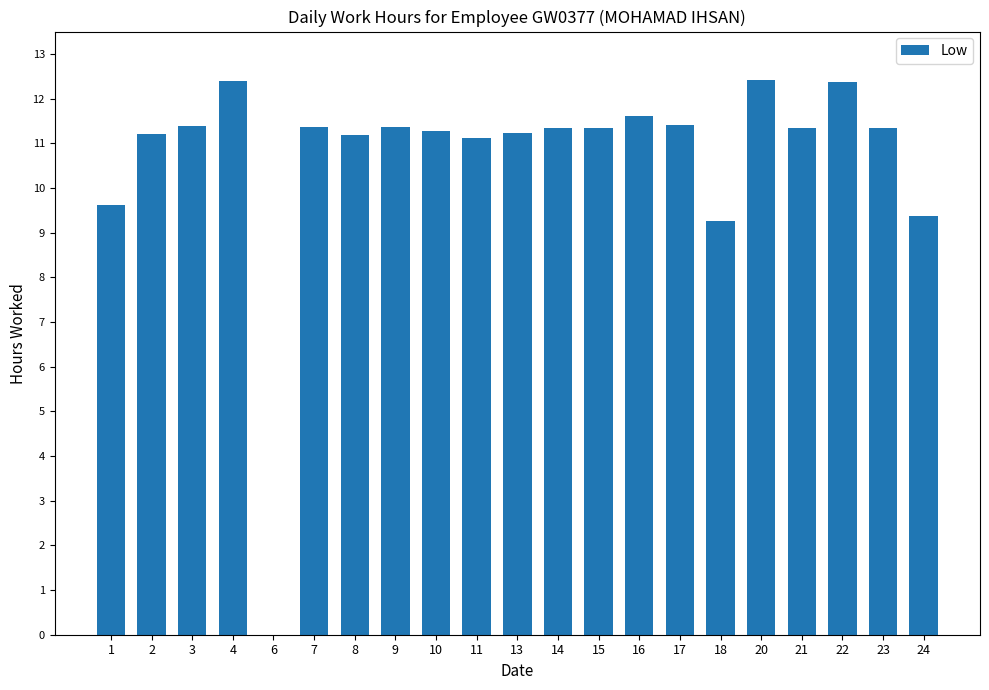

True or false: the data shows 15.6 at 16.

False